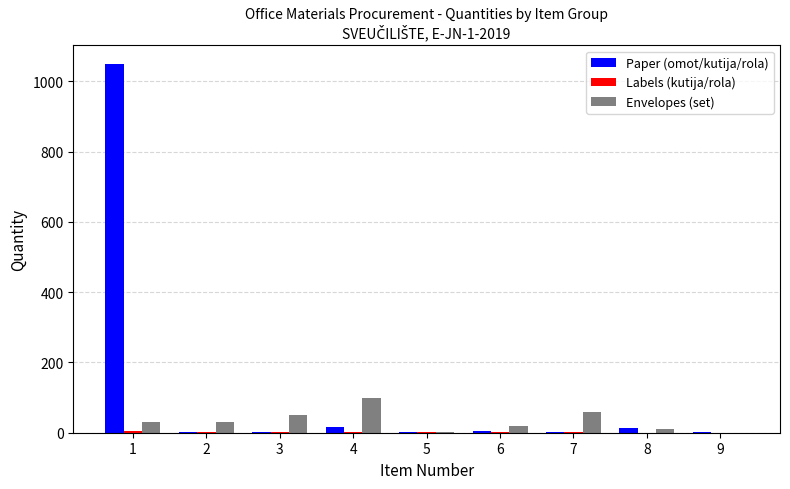

Does the chart contain stacked bars?

No